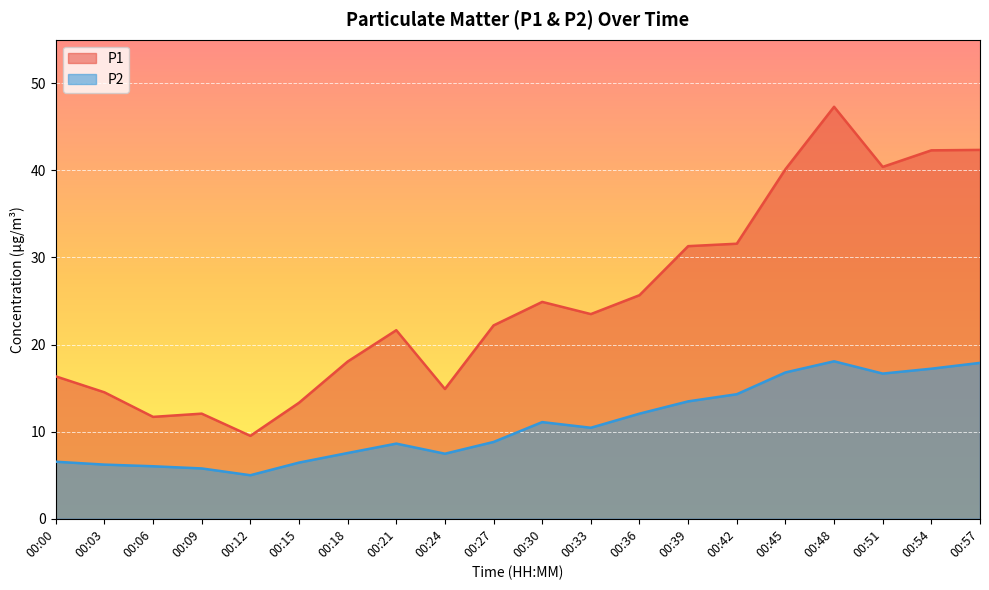

Is the value of P1 at 00:00 greater than the value of P2 at 00:24?

Yes